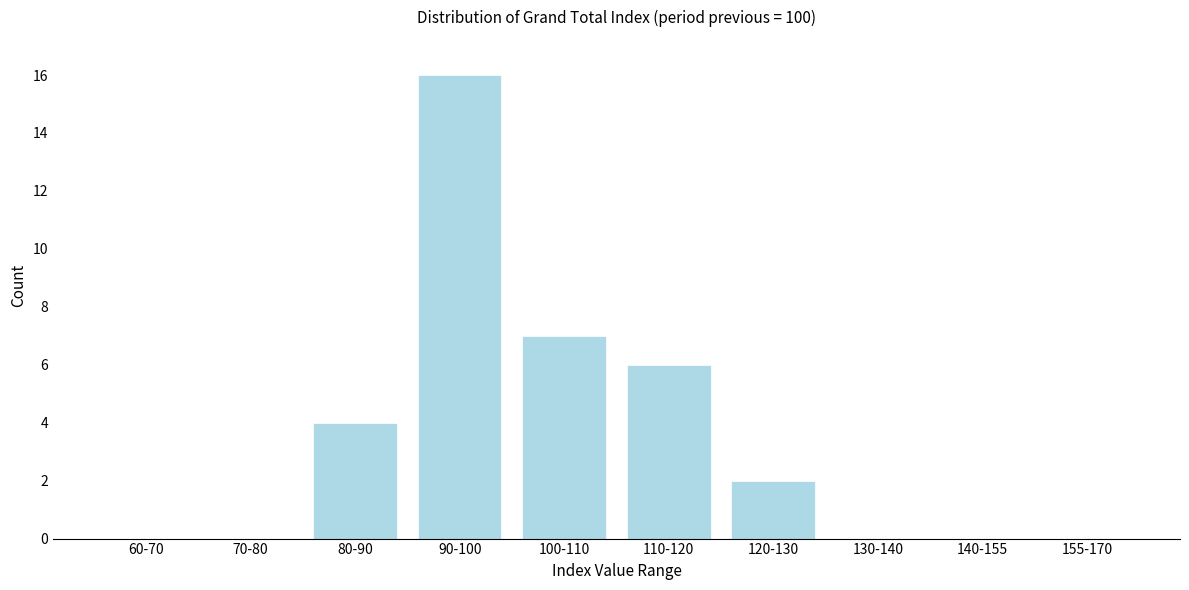

Reading left to right, list all the values displayed in this chart.

60-70=0	70-80=0	80-90=4	90-100=16	100-110=7	110-120=6	120-130=2	130-140=0	140-155=0	155-170=0